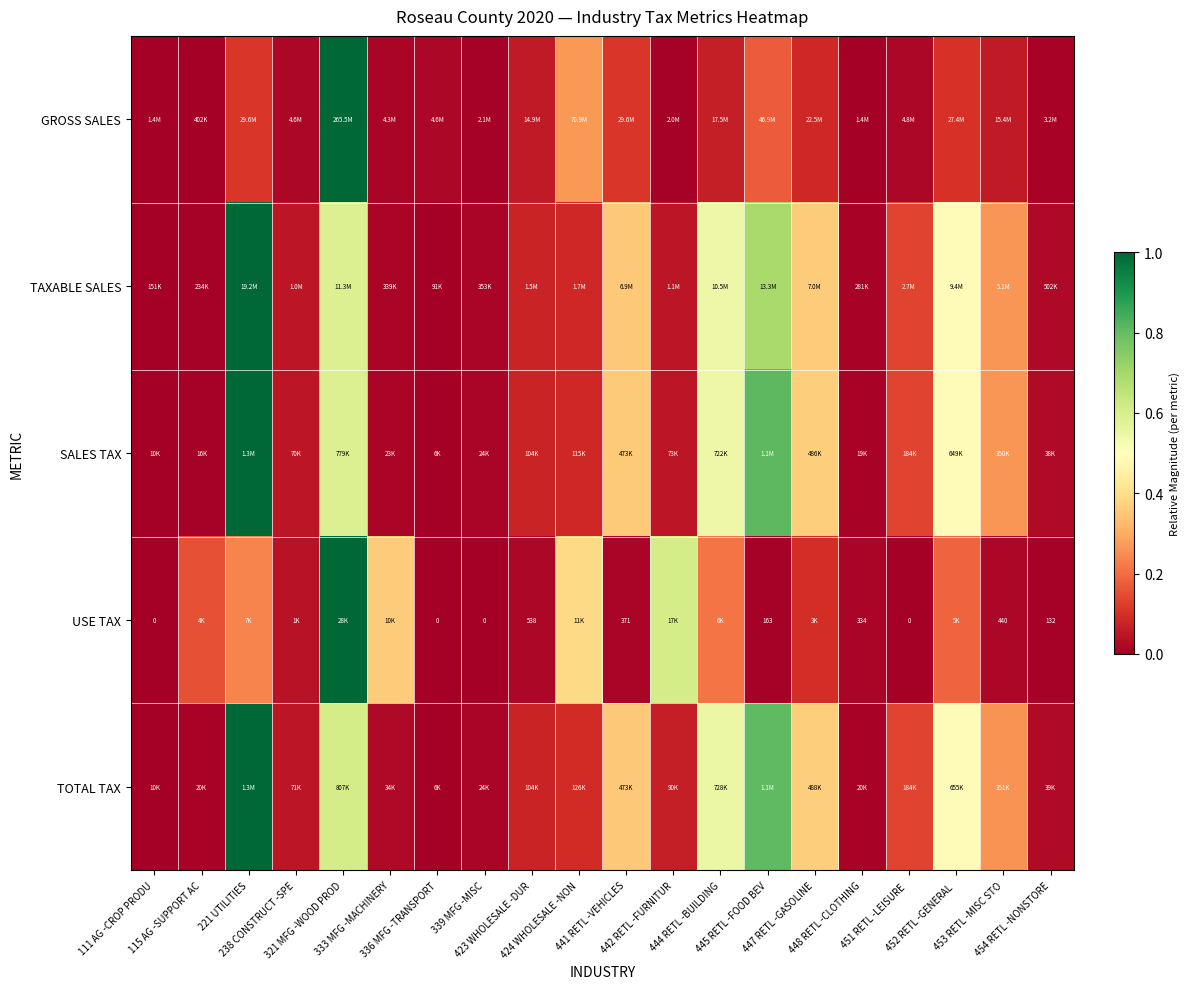

At which category is the sum across all series the highest?

321 MFG -WOOD PROD